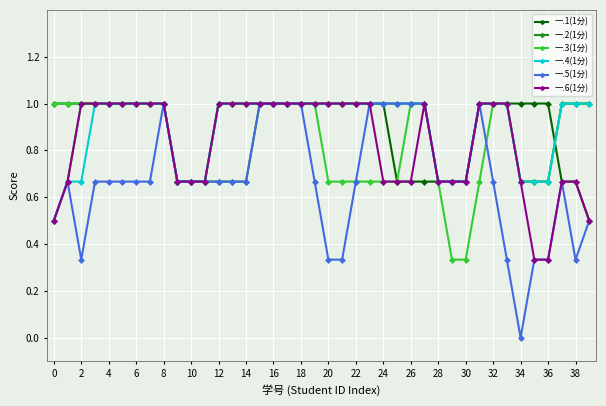

Which series has the largest range (max minus min)?

一.5(1分)